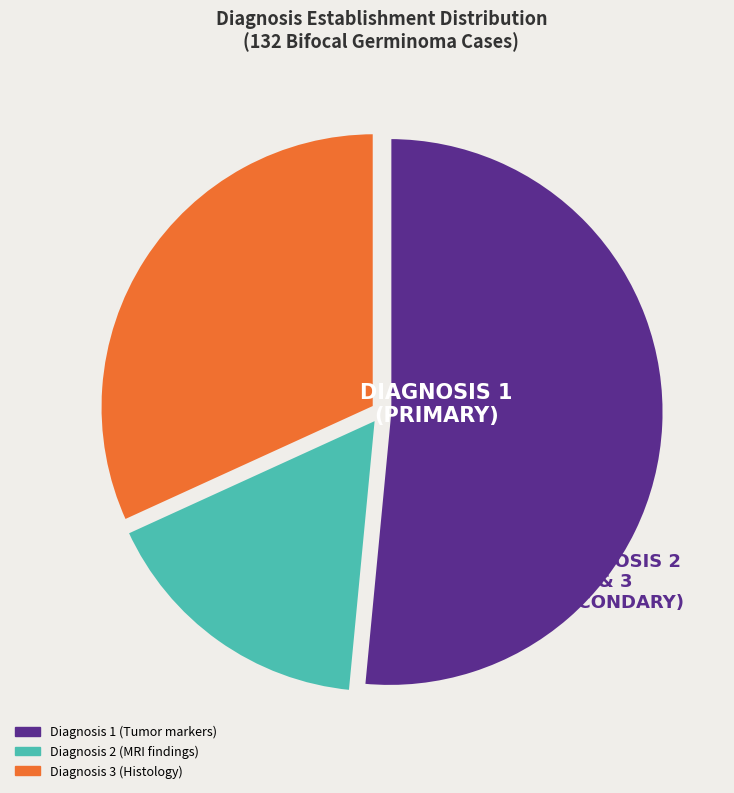

The Diagnosis 3 slice represents 32% of the pie. True or false?

True